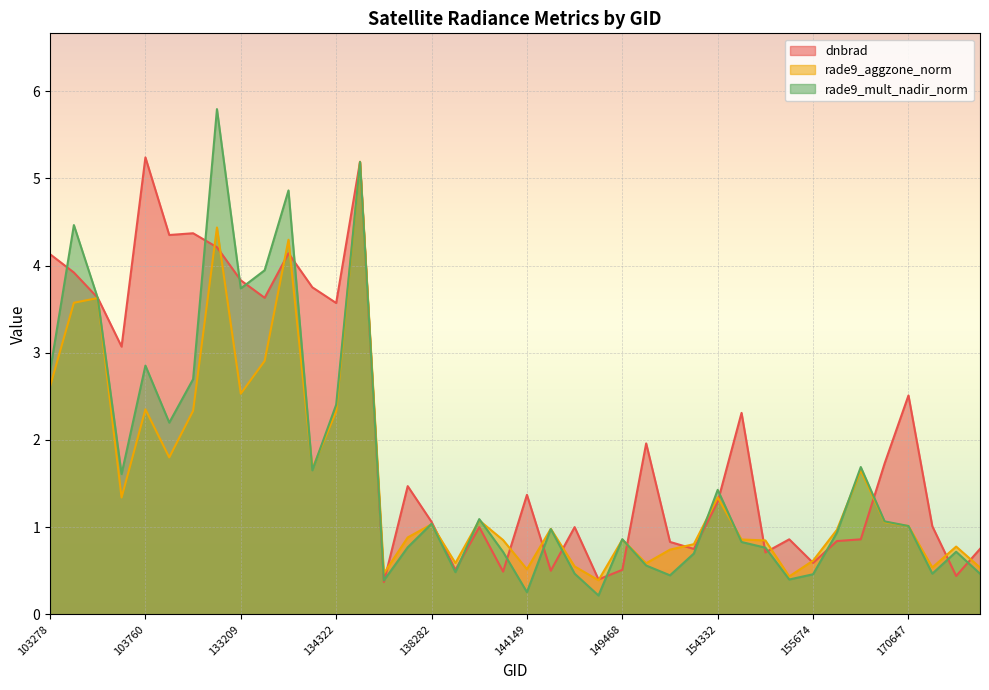

True or false: rade9_mult_nadir_norm and rade9_aggzone_norm intersect in this chart.

True